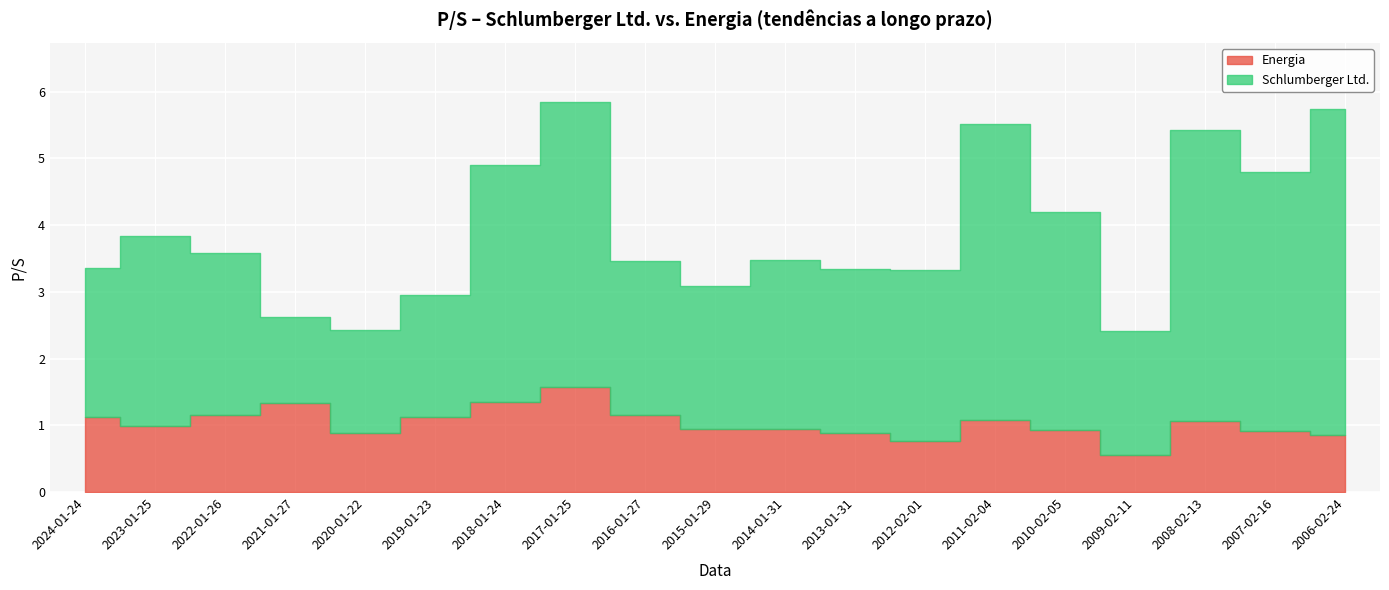

Between 2006-02-24 and 2012-02-01, which is larger?

2006-02-24